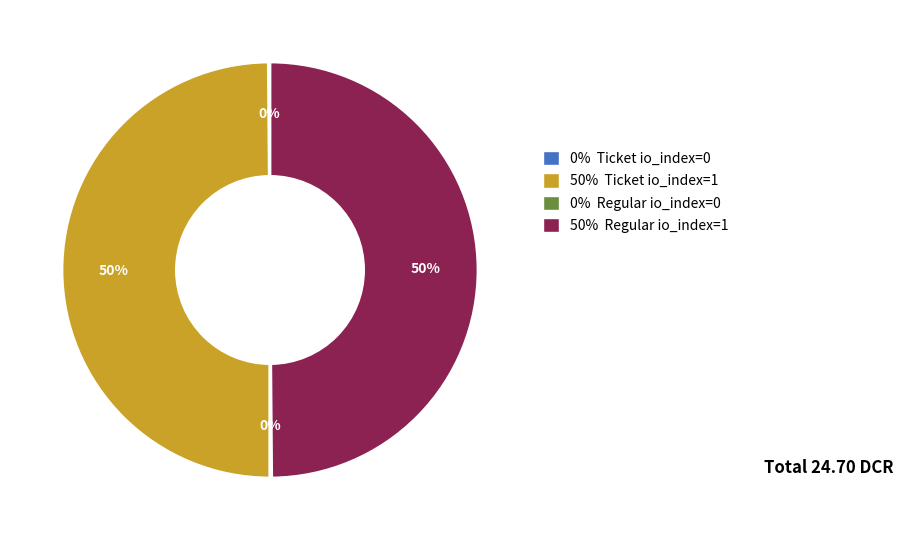

To the nearest percent, what portion does 50% Ticket io_index=1 represent?

50%